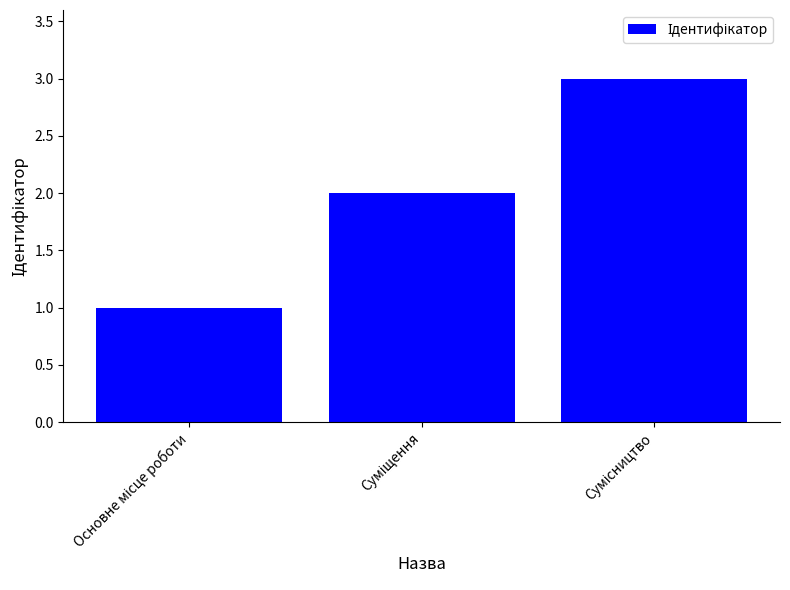

What is the sum of all values?

6